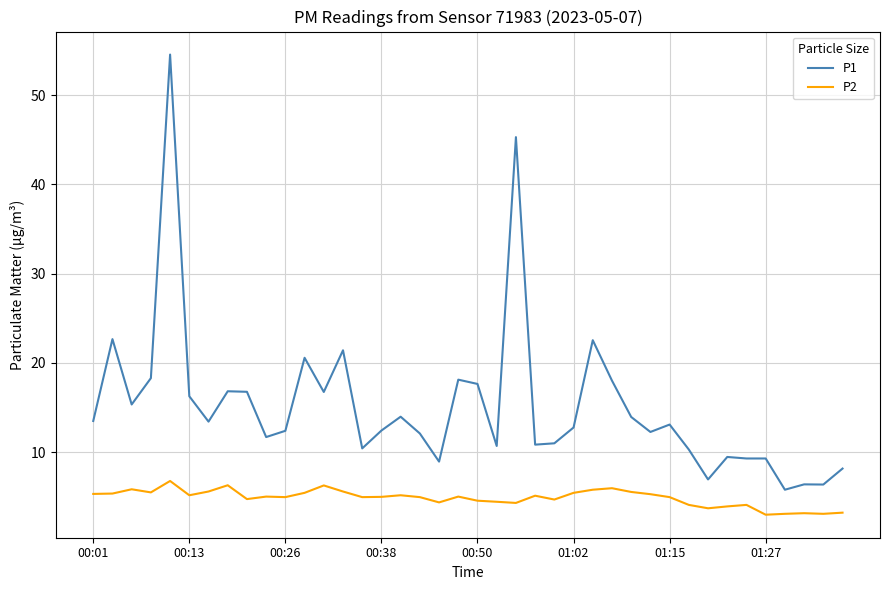

What is the difference between the second highest and second lowest values in the P2 series?

3.2